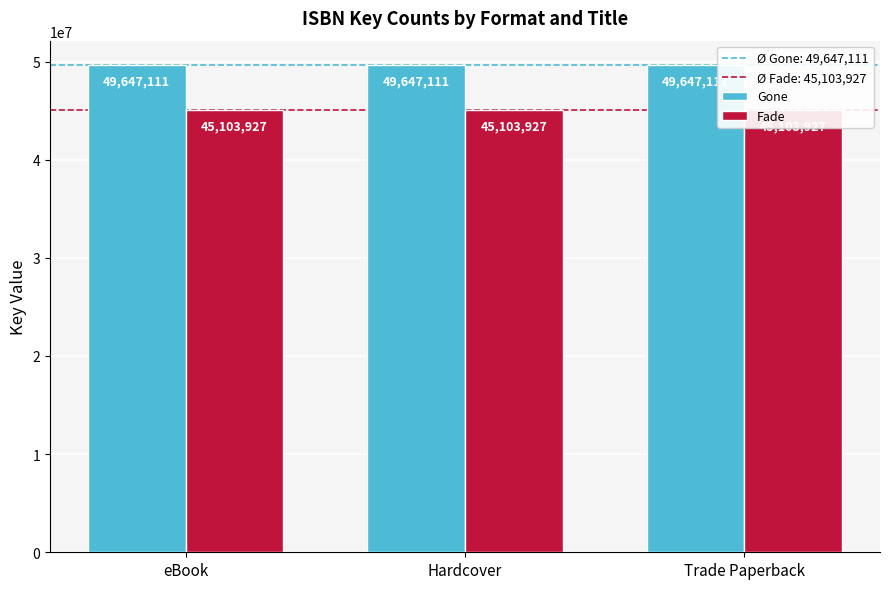

Reading right to left, list all the values displayed in this chart.

Gone: Trade Paperback=49647111	Hardcover=49647111	eBook=49647111
Fade: Trade Paperback=45103927	Hardcover=45103927	eBook=45103927